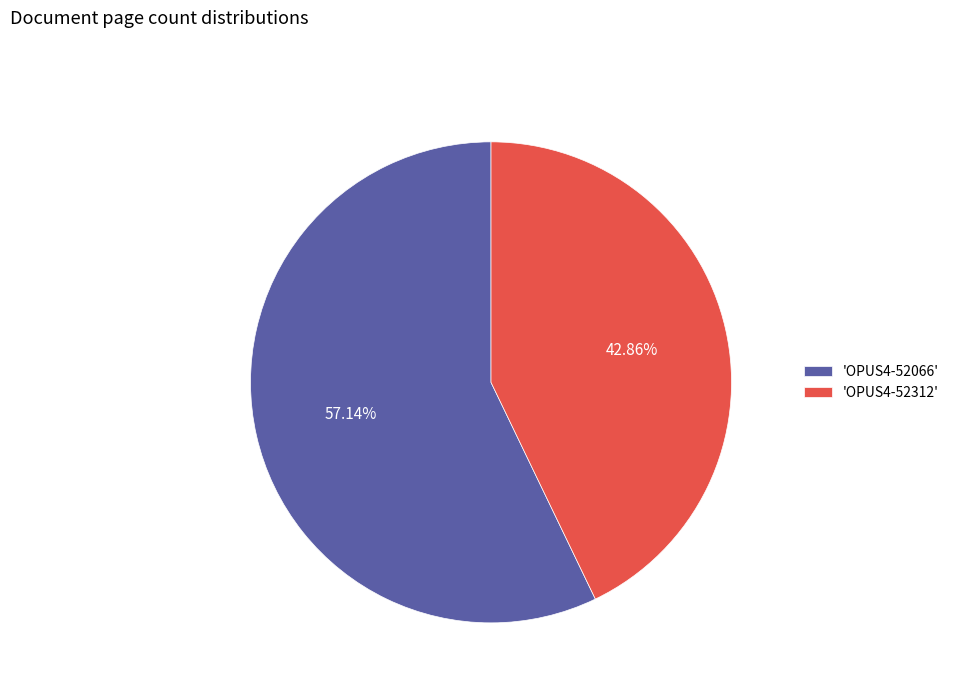

Rank the categories by value from lowest to highest.

'OPUS4-52312', 'OPUS4-52066'